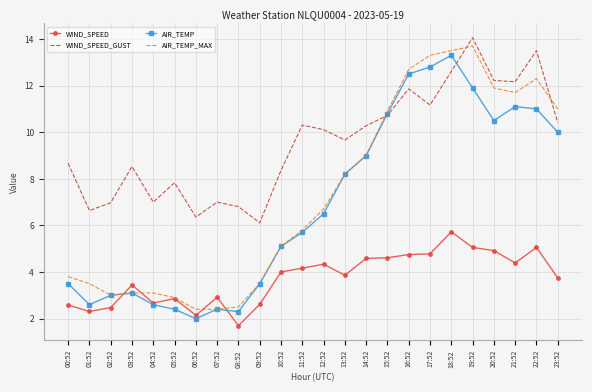

What are all the series names shown in the legend?

WIND_SPEED, WIND_SPEED_GUST, AIR_TEMP, AIR_TEMP_MAX